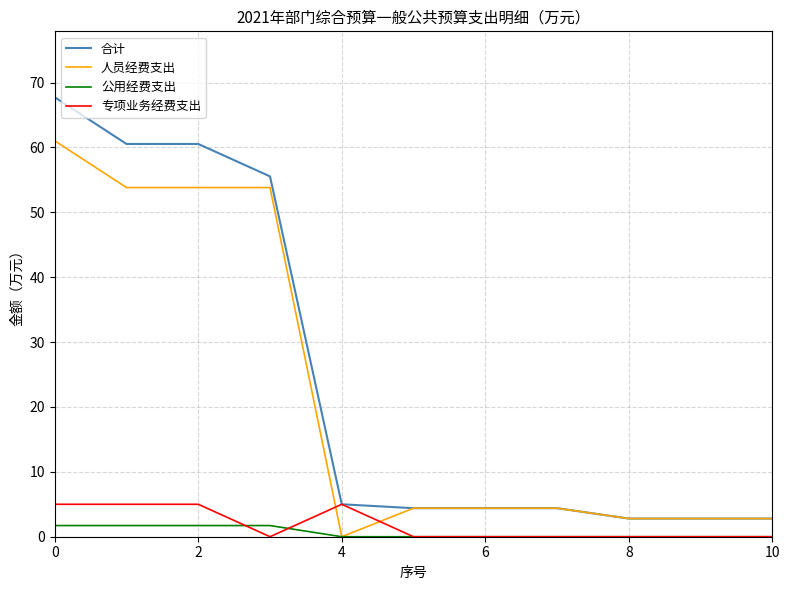

List the series in order of their peak value, highest first.

合计, 人员经费支出, 专项业务经费支出, 公用经费支出